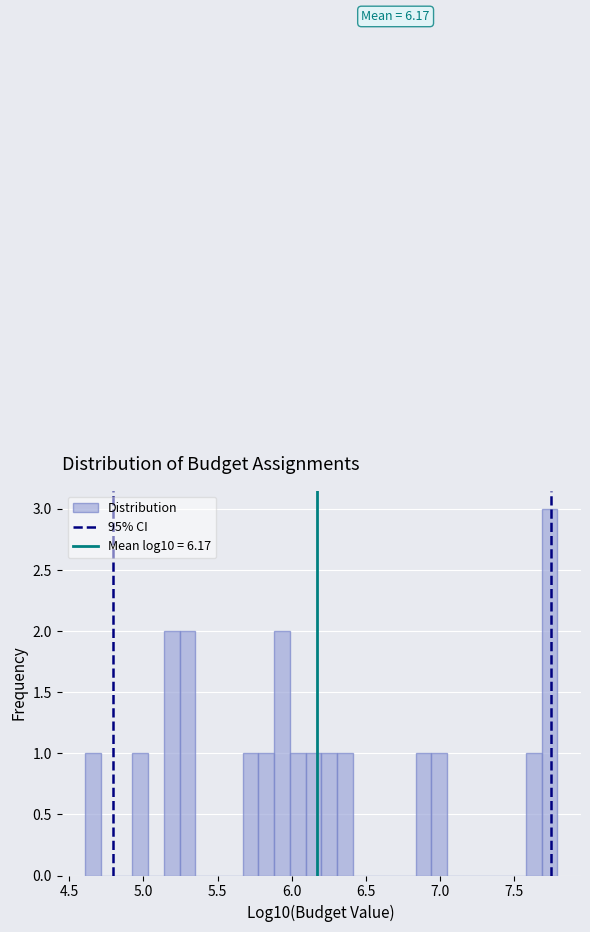

Around what value on the x-axis is the tallest bar? Give the approximate position of its centre, as read against the axis.

7.75